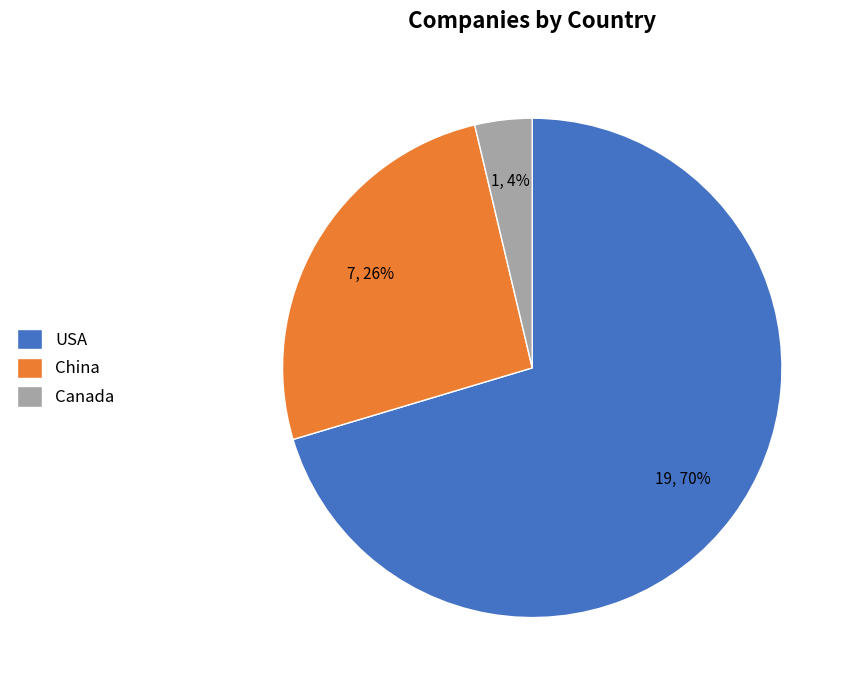

How many segments does this pie chart have?

3